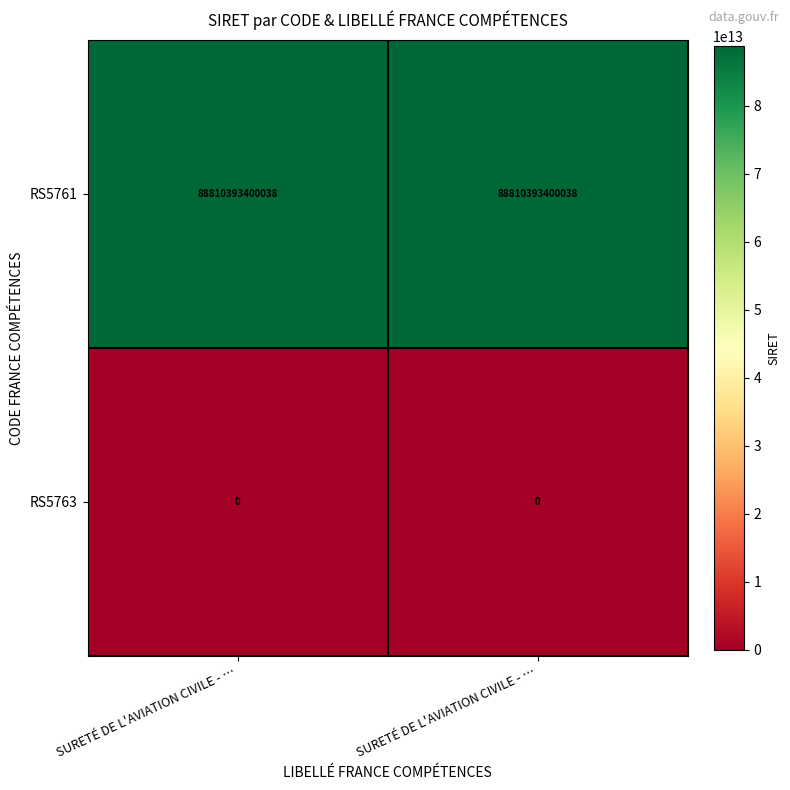

List the series in order of their overall mean, highest first.

RS5761, RS5763